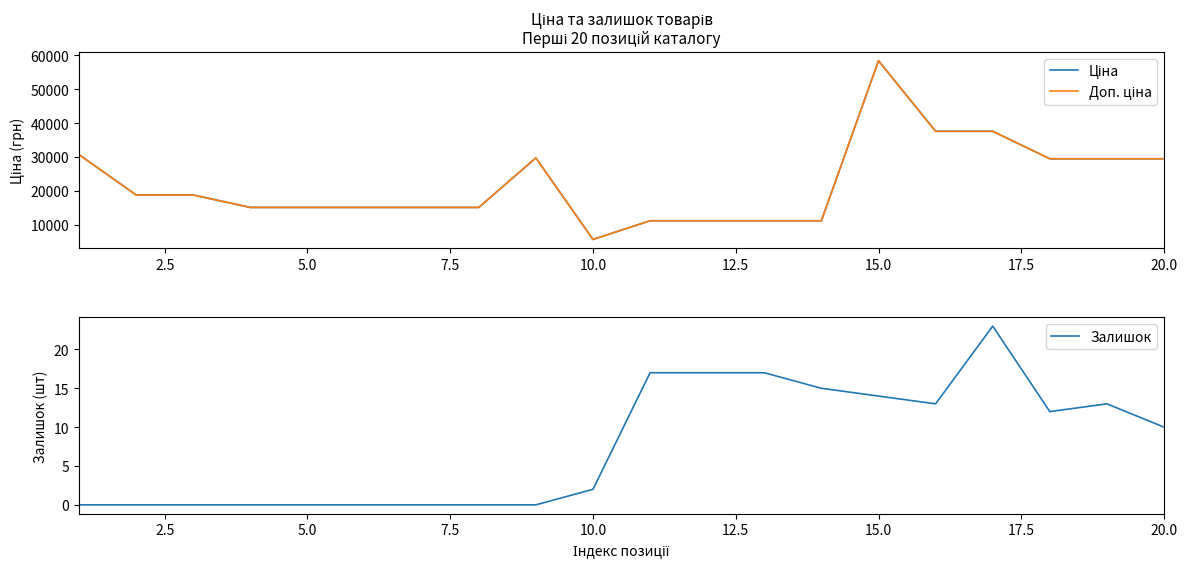

At how many categories does at least one series exceed 45637?

1